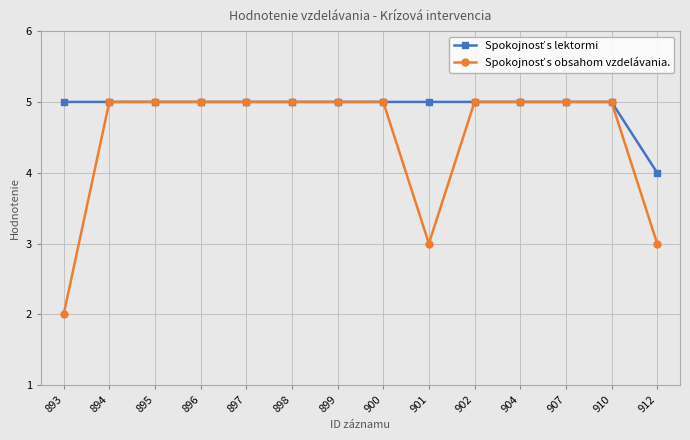

What is the total value across all series at 898?

10